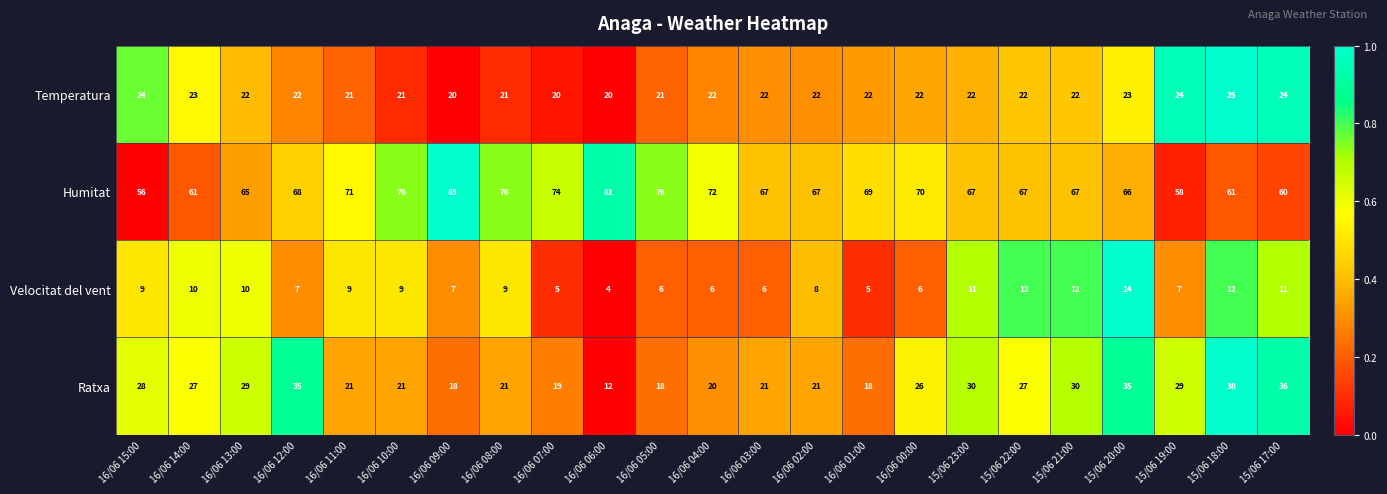

What is the total value across all series at 16/06 05:00?

121